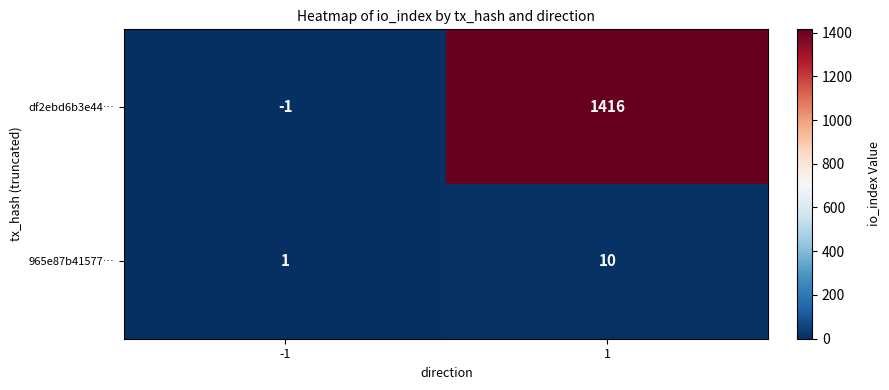

What is the sum of all df2ebd6b3e44… values?

1415